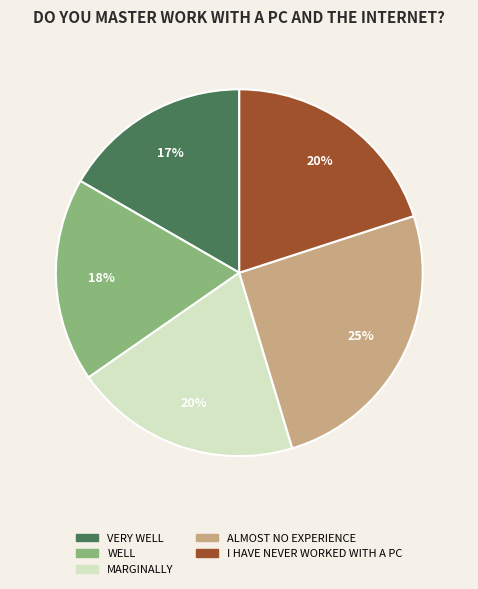

What is the largest slice in the pie chart?

ALMOST NO EXPERIENCE